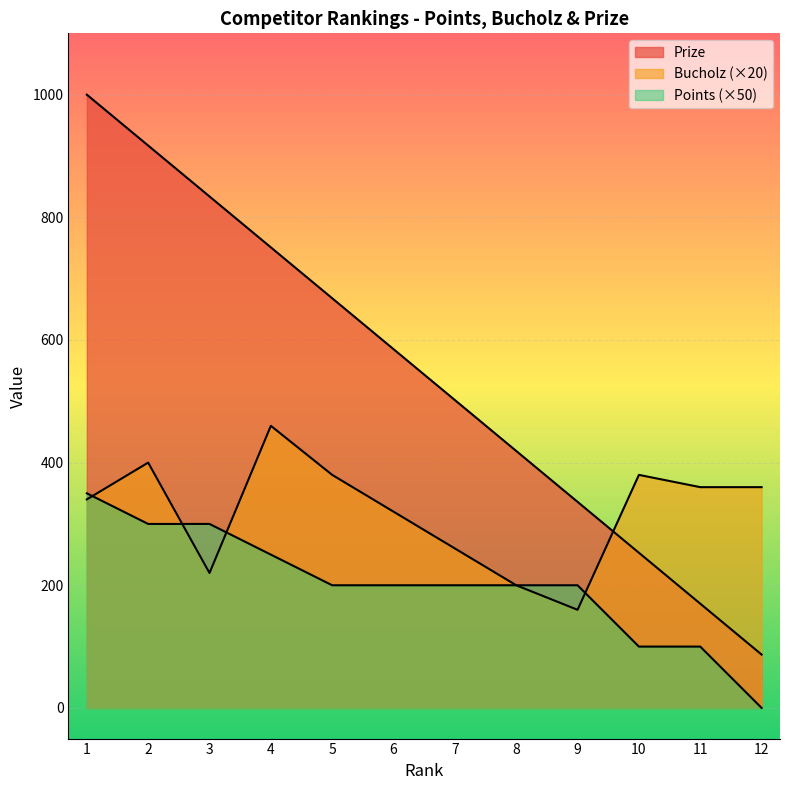

Rank the series at 4 from highest to lowest value.

Prize, Bucholz, Points